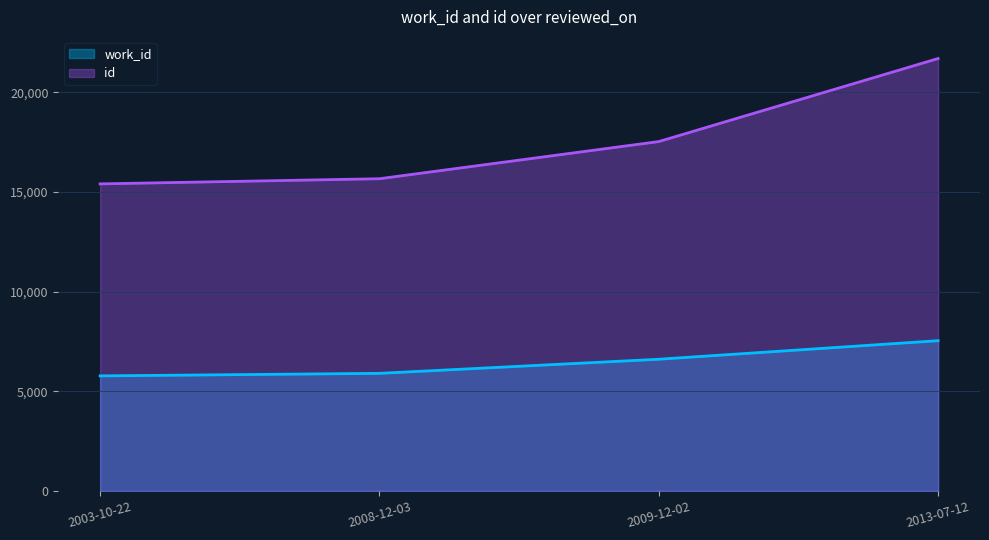

What is the difference between the work_id values at 2003-10-22 and 2013-07-12?

1767